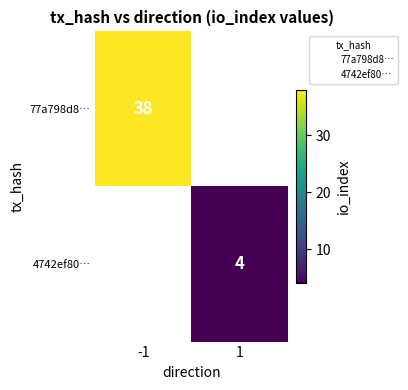

At which label does 4742ef80… reach its peak?

1